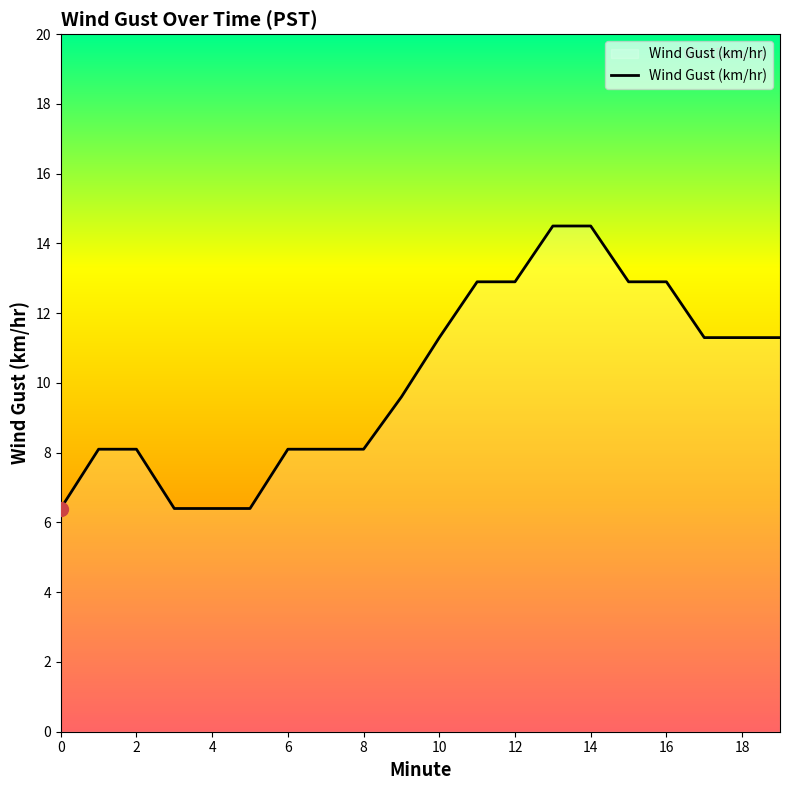

Is it true that the value at 2 is 4.0?

False